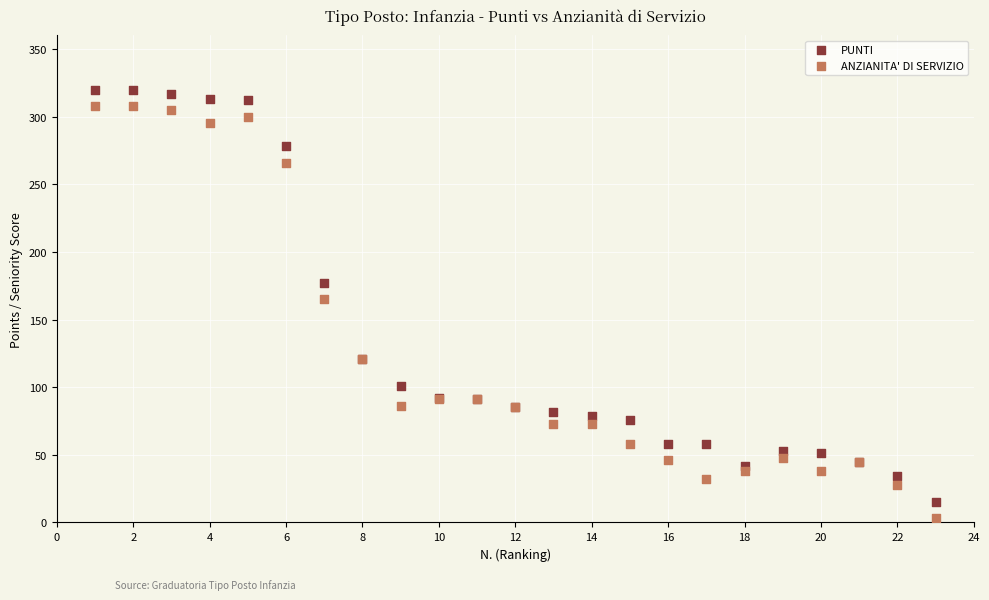

Across all series, what Y value is closest to 161?

165